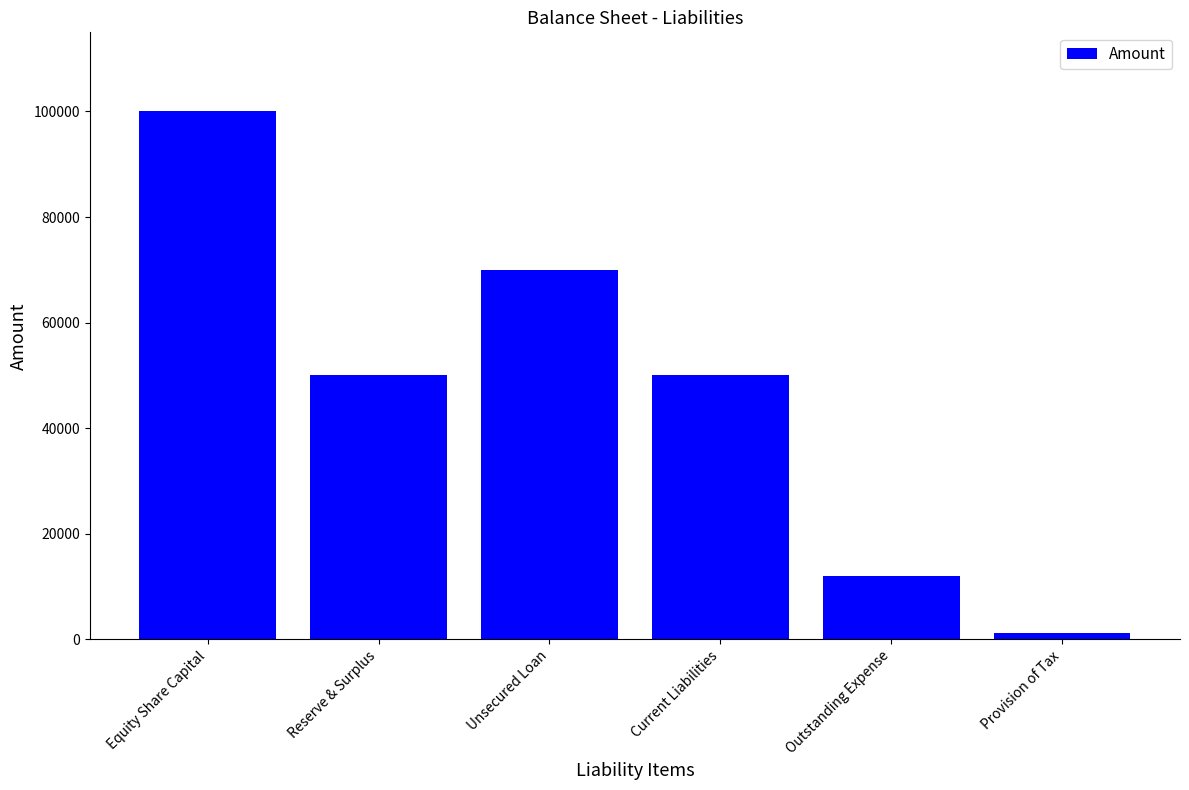

The chart shows a value of 70000 at Unsecured Loan. True or false?

True